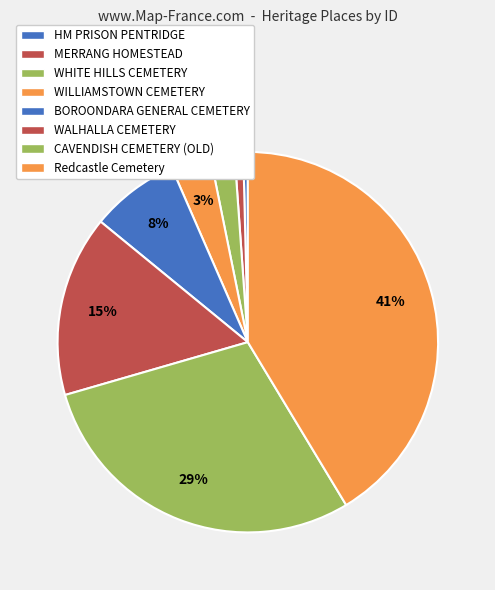

Is it true that WHITE HILLS CEMETERY is 2% of the pie?

True